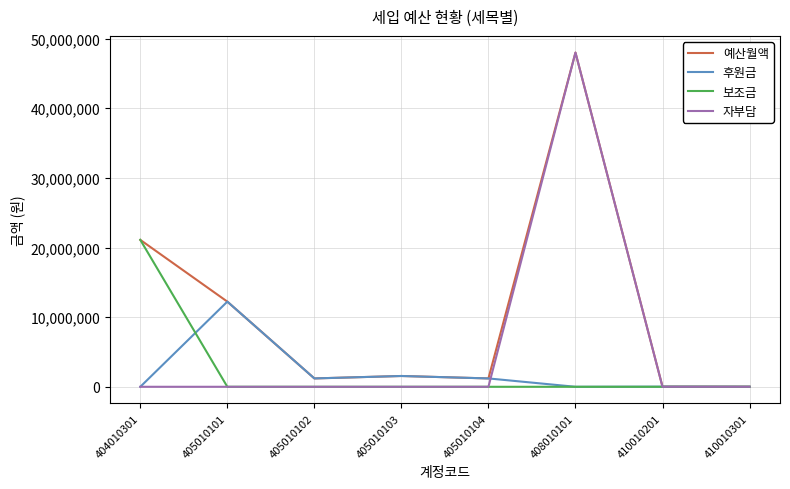

Is it true that 보조금 equals -10582461 at 410010301?

False